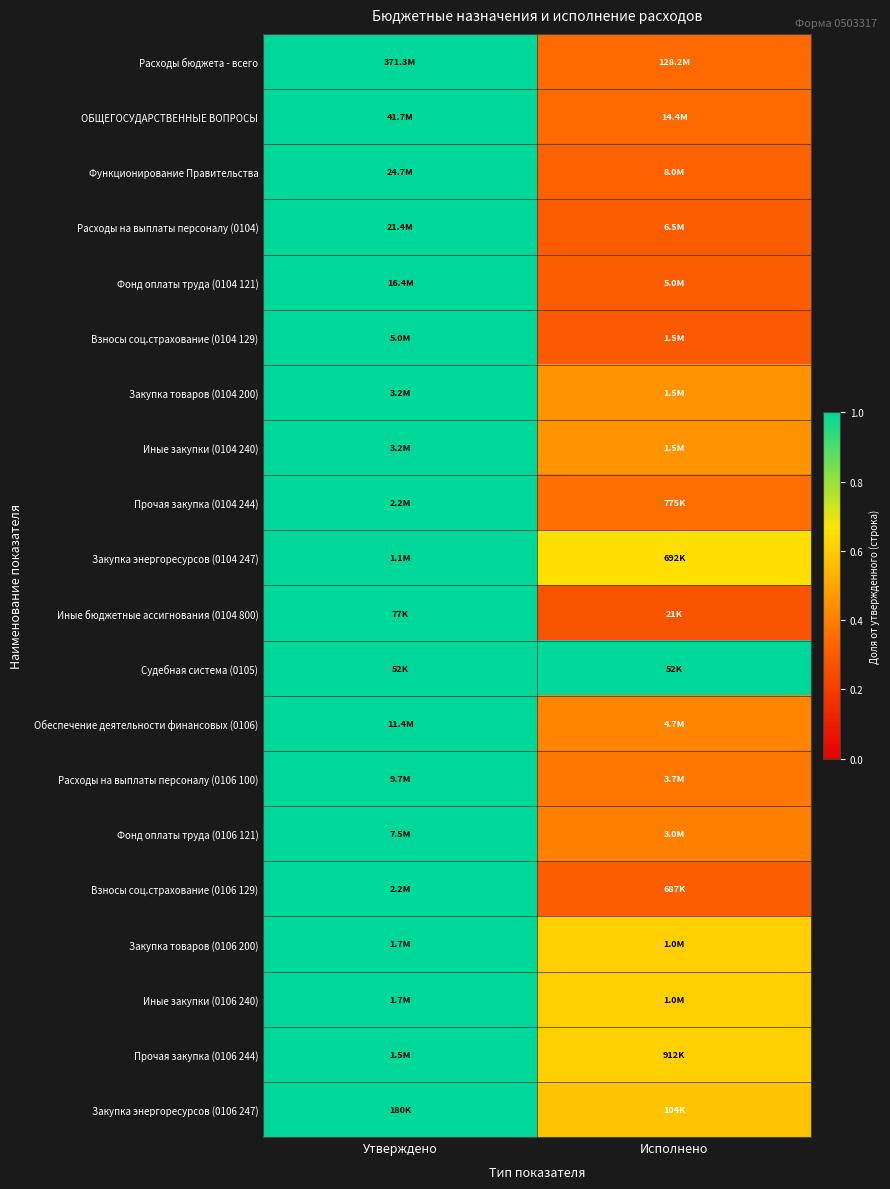

Which has a higher value, Исполнено or Утверждено?

Утверждено